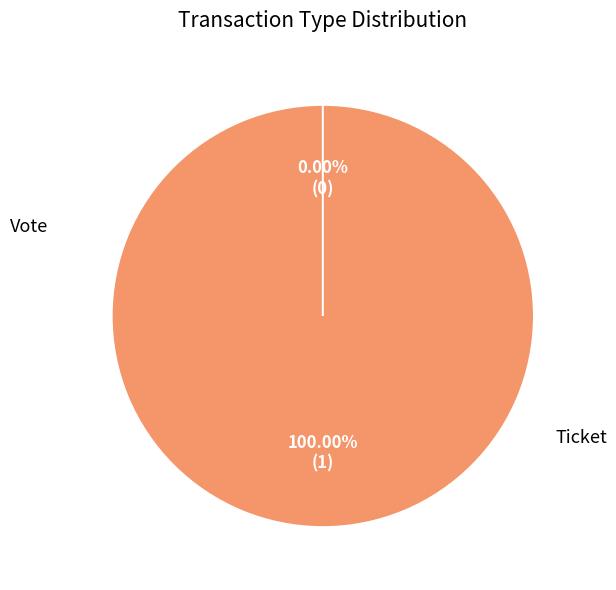

Rank the categories by value from lowest to highest.

Ticket, Vote